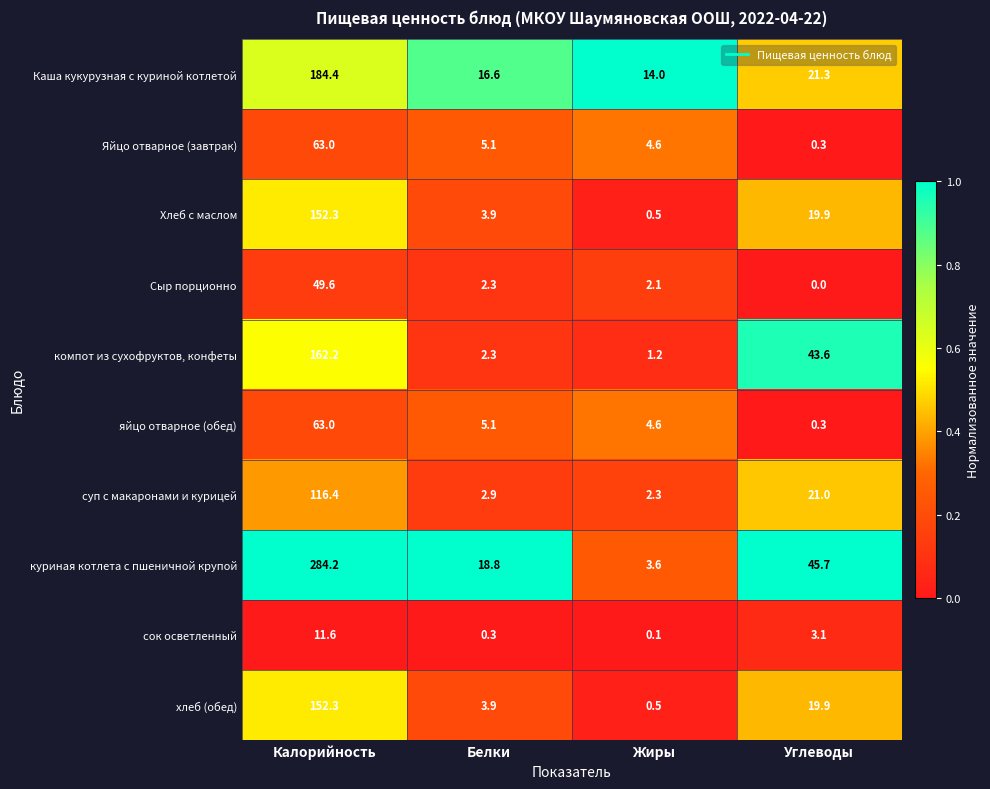

What is the difference between the maximum and second lowest values in the Каша кукурузная с куриной котлетой series?

167.8